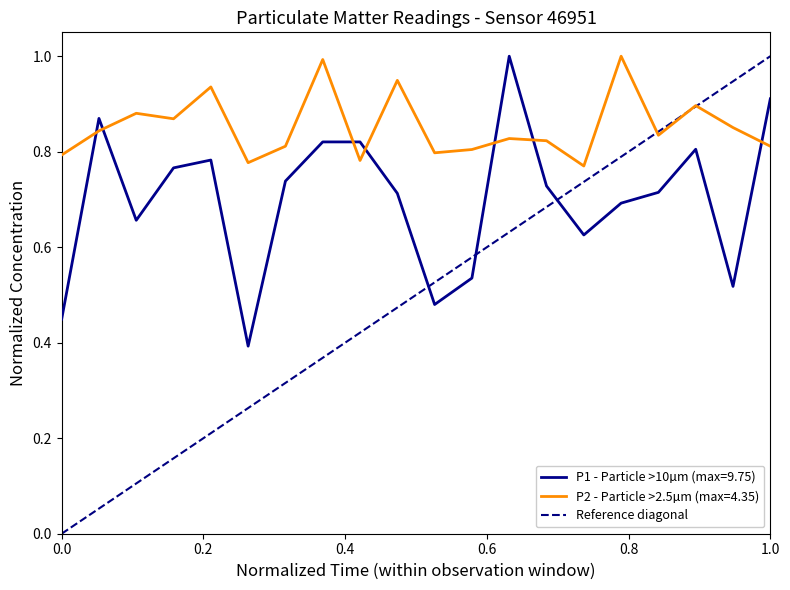

True or false: the data shows 0 at 0.0.

True